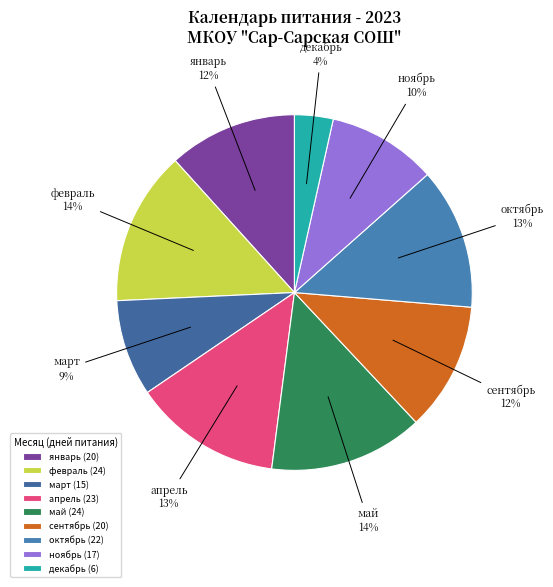

To the nearest percent, what is the average slice percentage?

11%